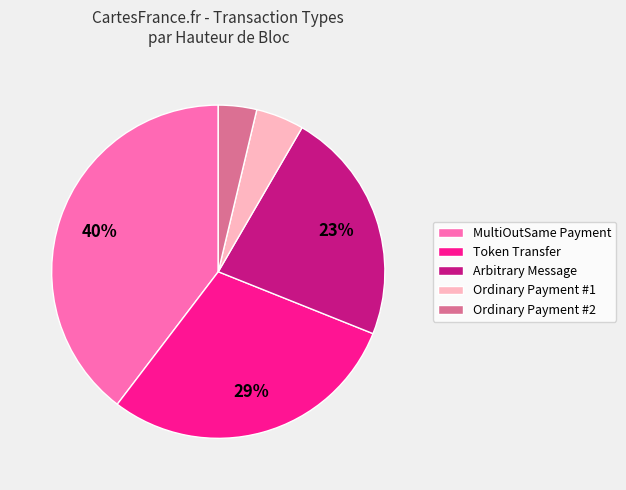

Combined, do Ordinary Payment #2 and Ordinary Payment #1 account for over 50%?

No